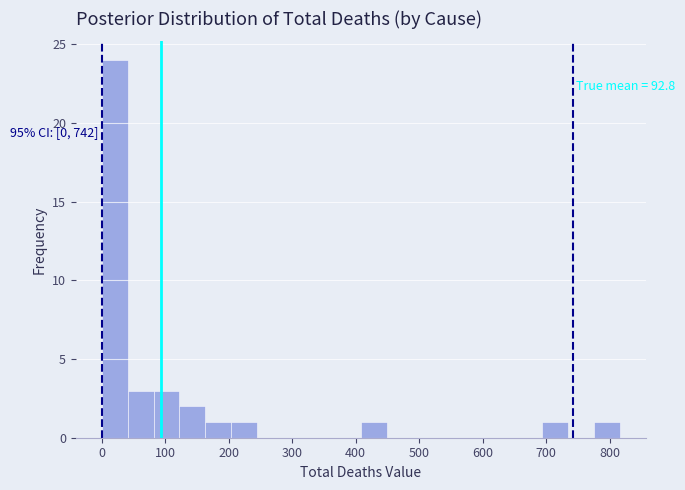

Over which range of the x-axis is the bar tallest?

0 to 40